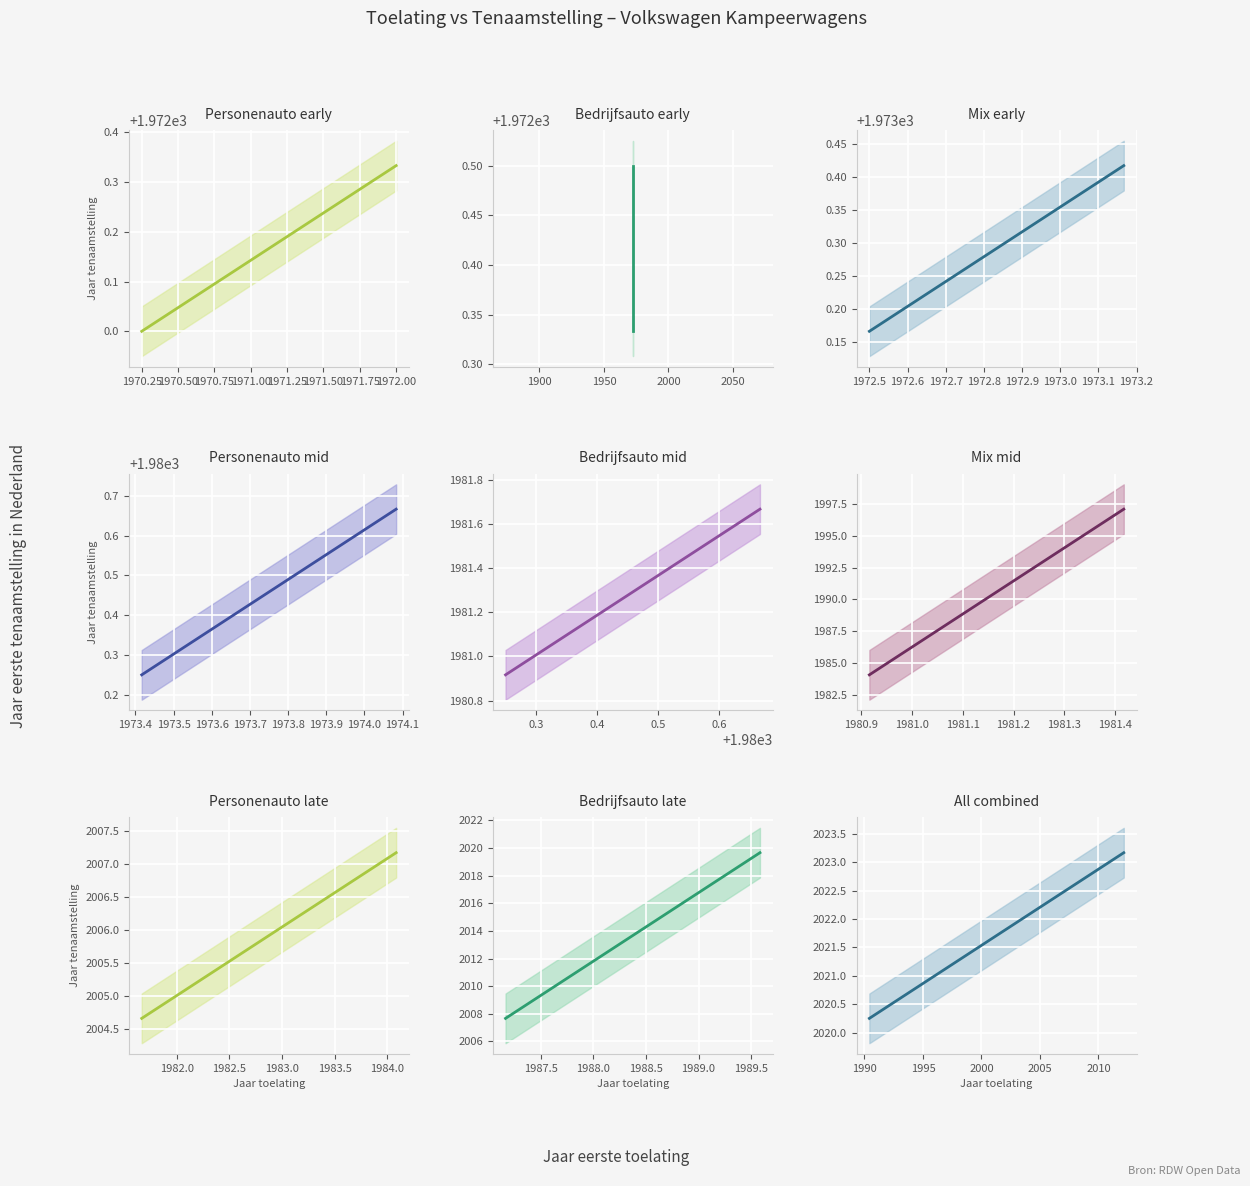

Is this an area chart (filled region under the line)?

No